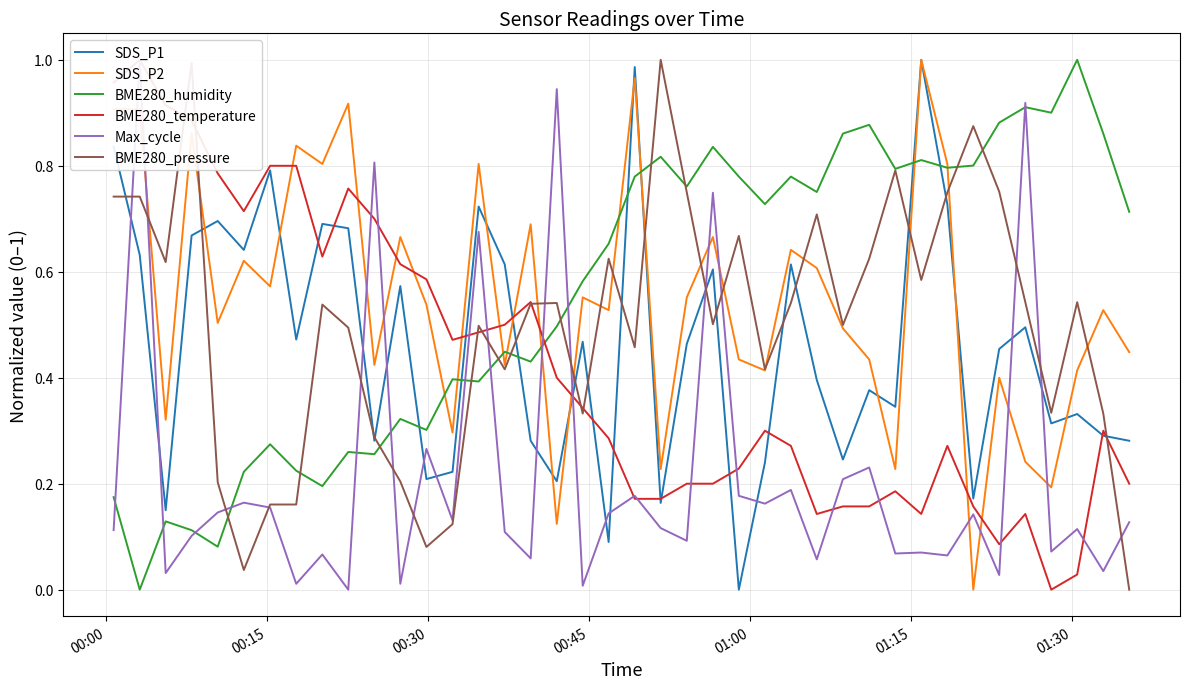

After their last crossing, which series has the higher values: SDS_P1 or BME280_humidity?

BME280_humidity